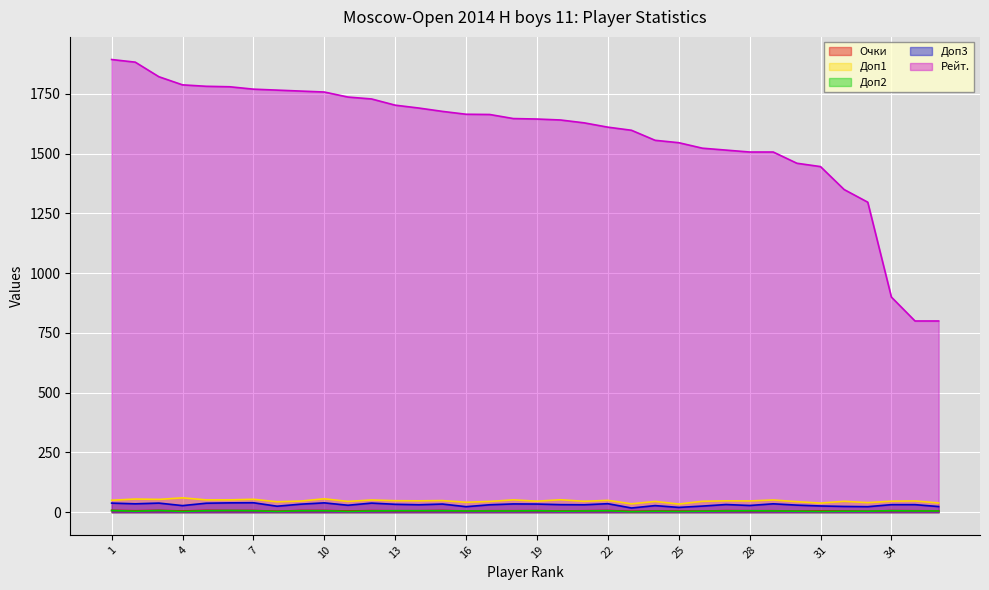

What is the difference between the maximum and minimum values in the Рейт. series?

1094.0